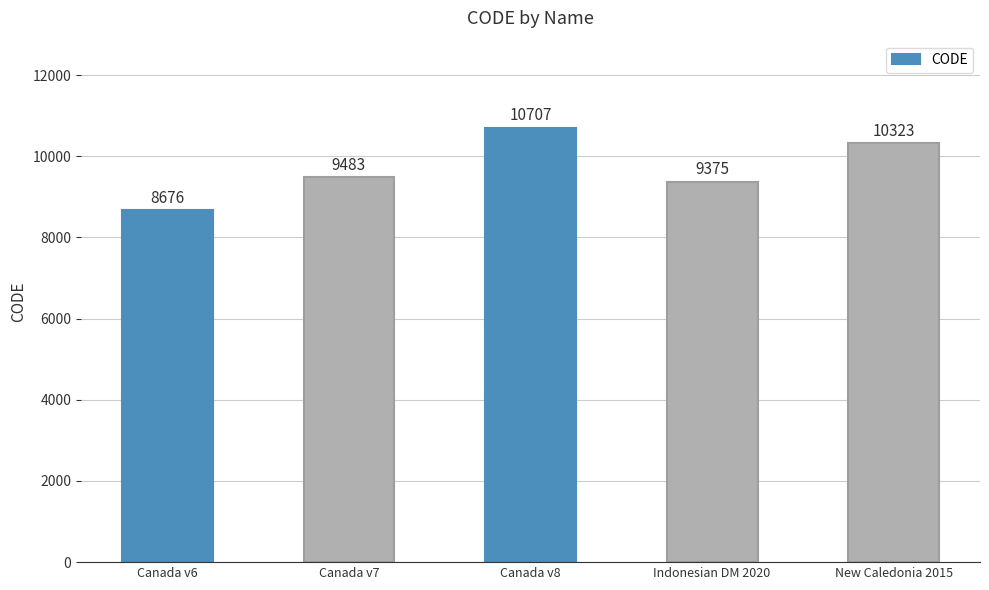

Read the value at Canada v7, to the nearest 100.

9500